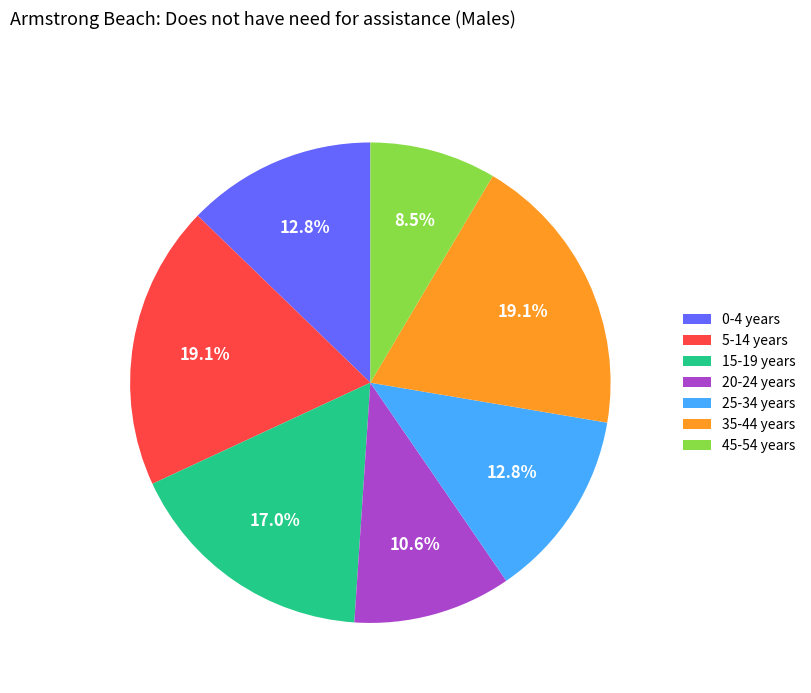

To the nearest percent, what is the difference between the largest and smallest slice percentages?

11%